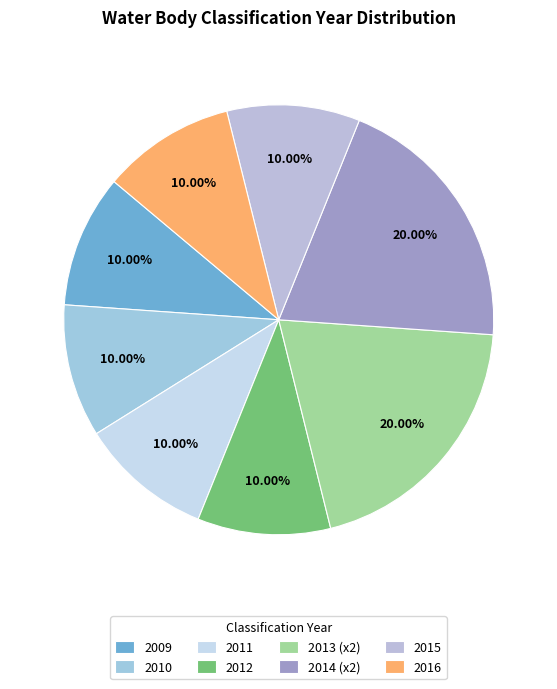

What portion of the pie excludes 2016?

90.0%